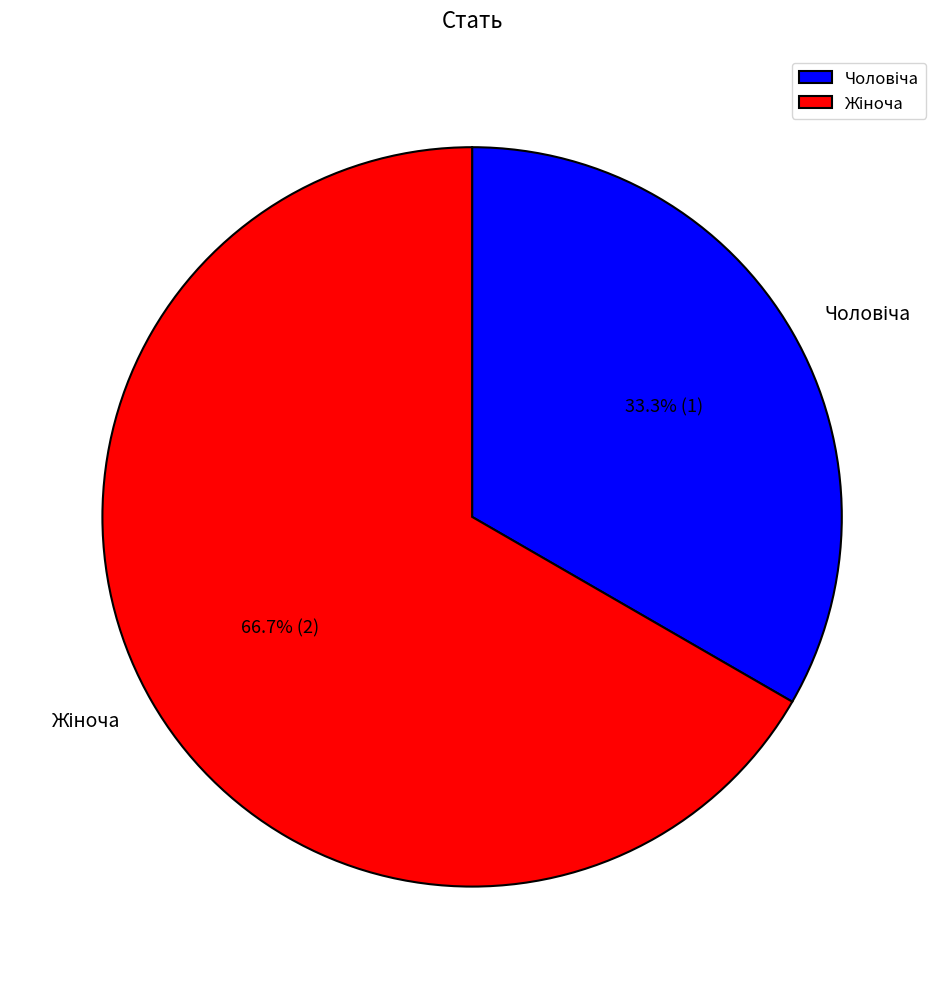

Is there a majority slice in this chart?

Yes